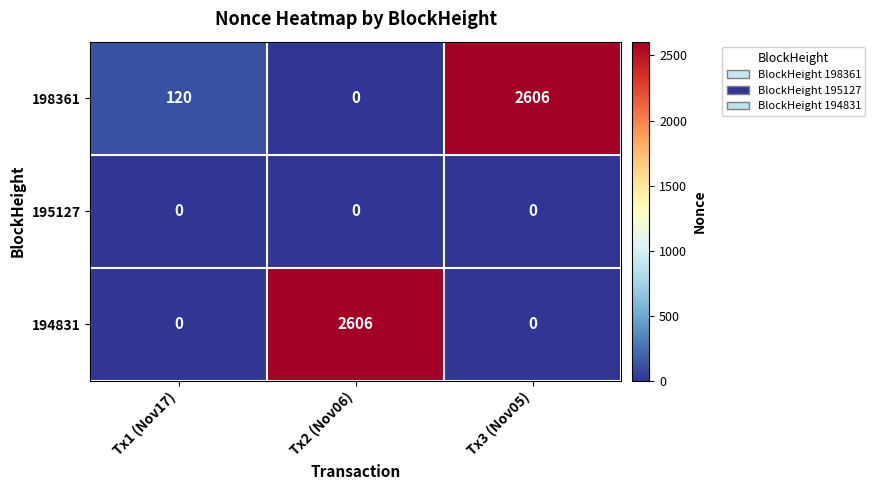

What is the maximum value shown in the chart?

2606